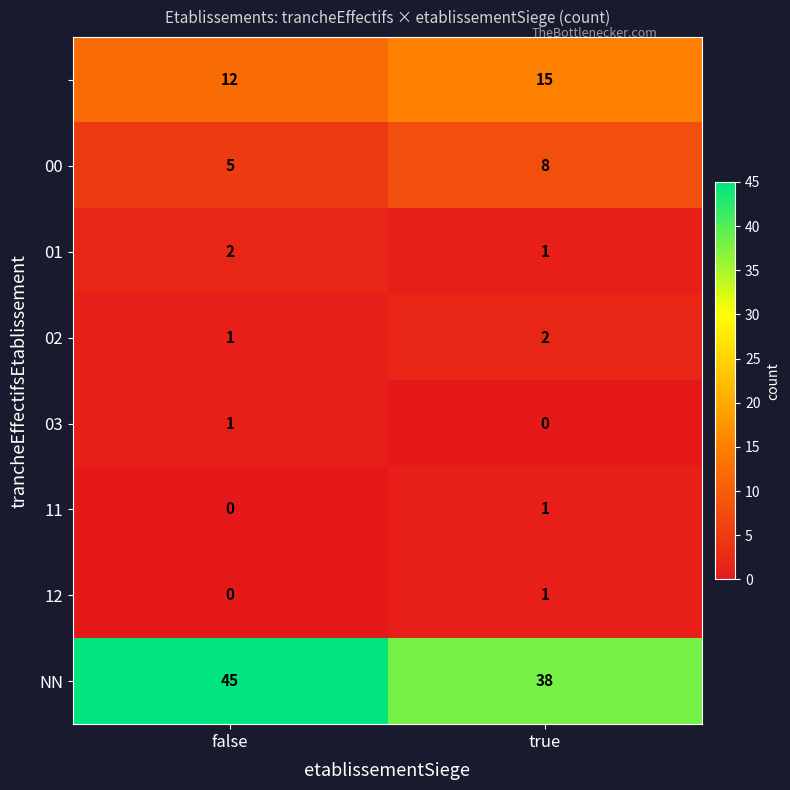

What is the total value across all series at true?

66